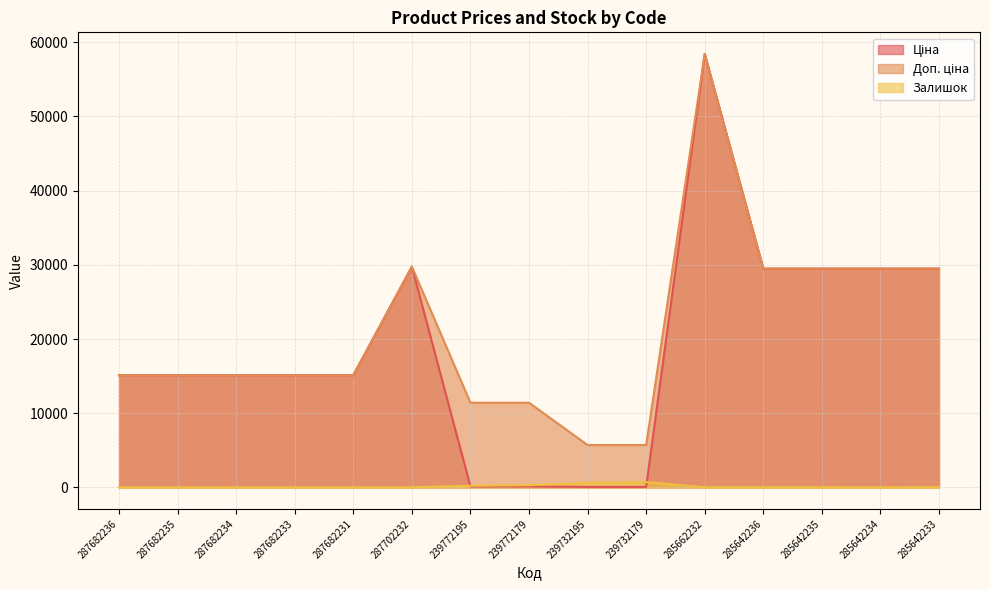

What is the sum of the Ціна values at 287682234 and 239772179?

15234.1